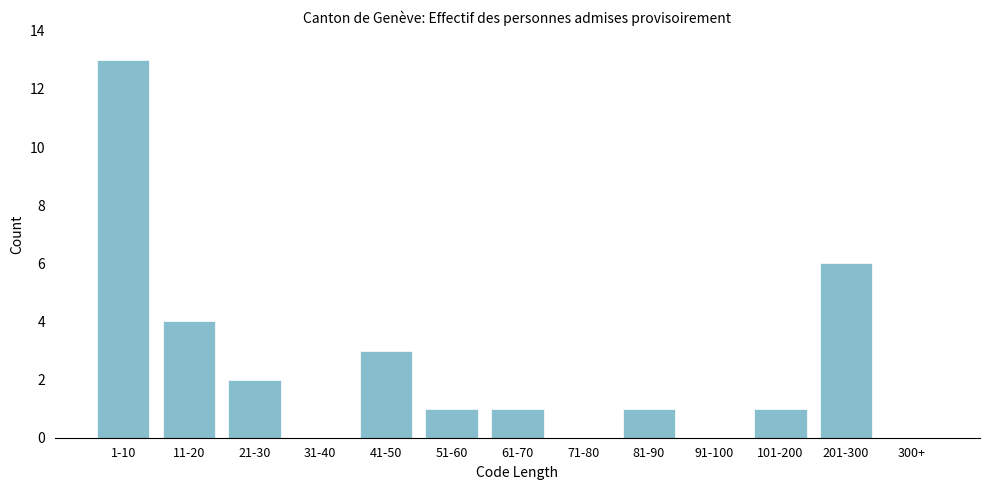

Reading left to right, transcribe all the data shown in this chart.

1-10=13	11-20=4	21-30=2	31-40=0	41-50=3	51-60=1	61-70=1	71-80=0	81-90=1	91-100=0	101-200=1	201-300=6	300+=0